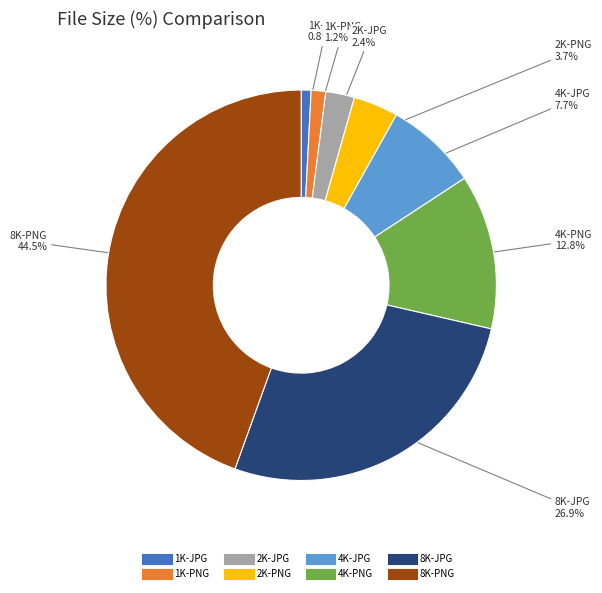

What is the ratio of the value at 8K-JPG to the value at 8K-PNG?

0.6